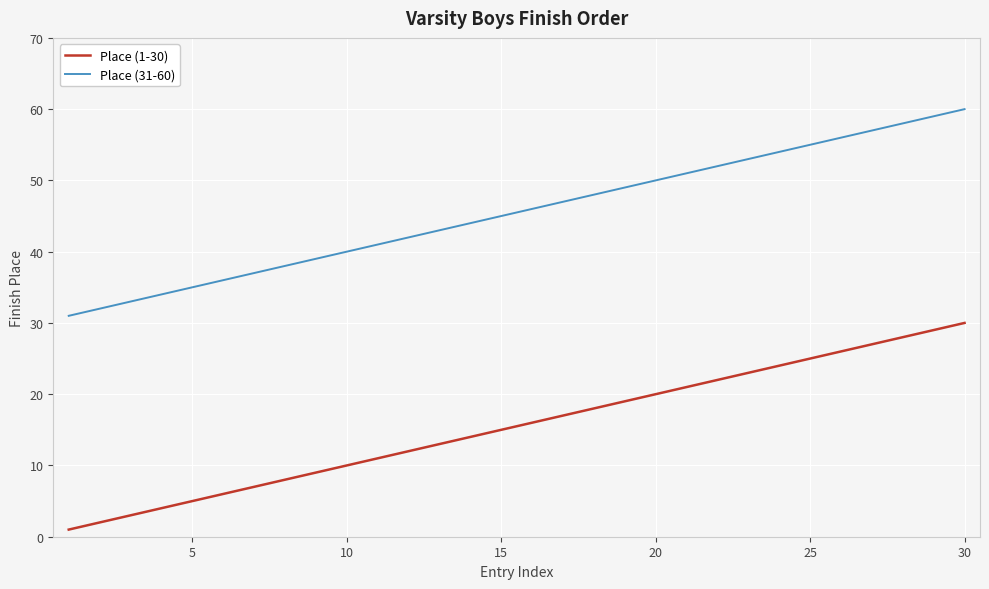

True or false: Place (31-60) and Place (1-30) cross at least once.

False